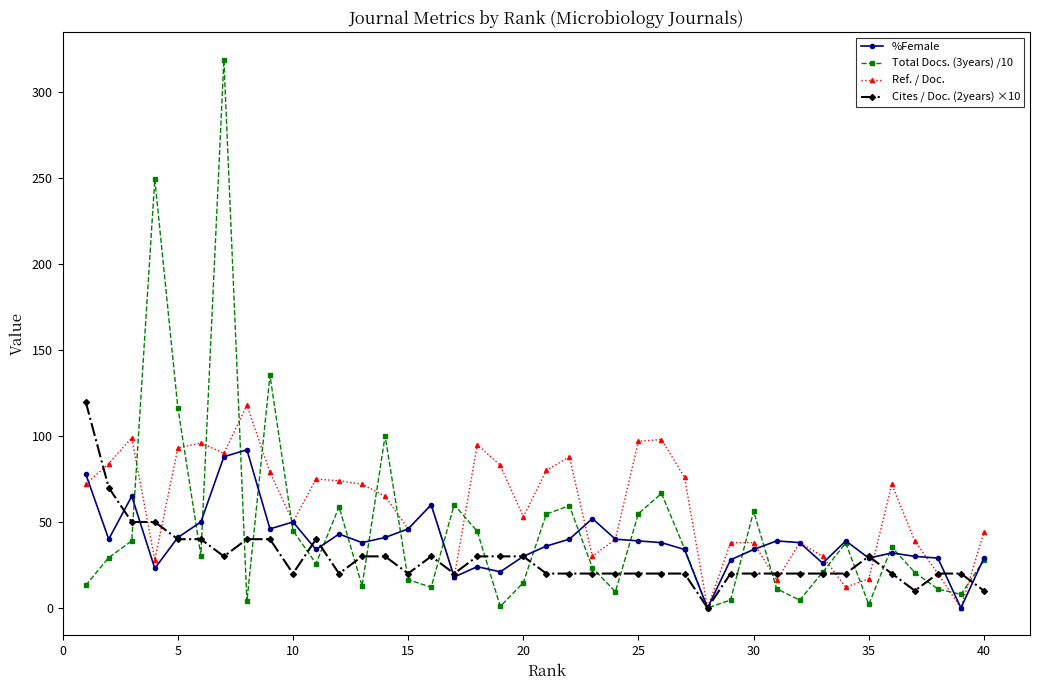

True or false: Total Docs. (3years) /10 and %Female cross at least once.

True